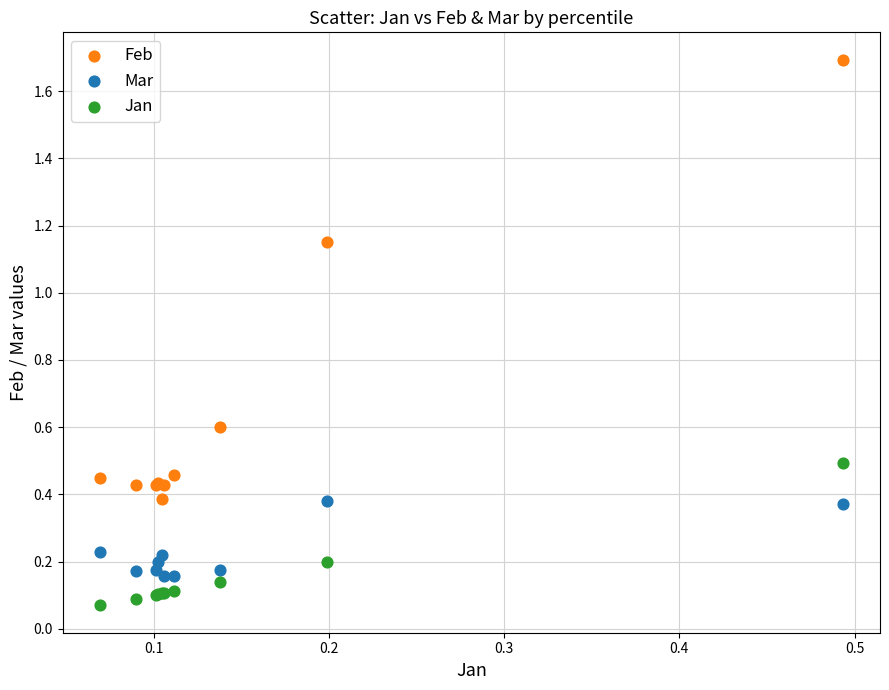

Which series reaches the minimum Y coordinate?

Jan